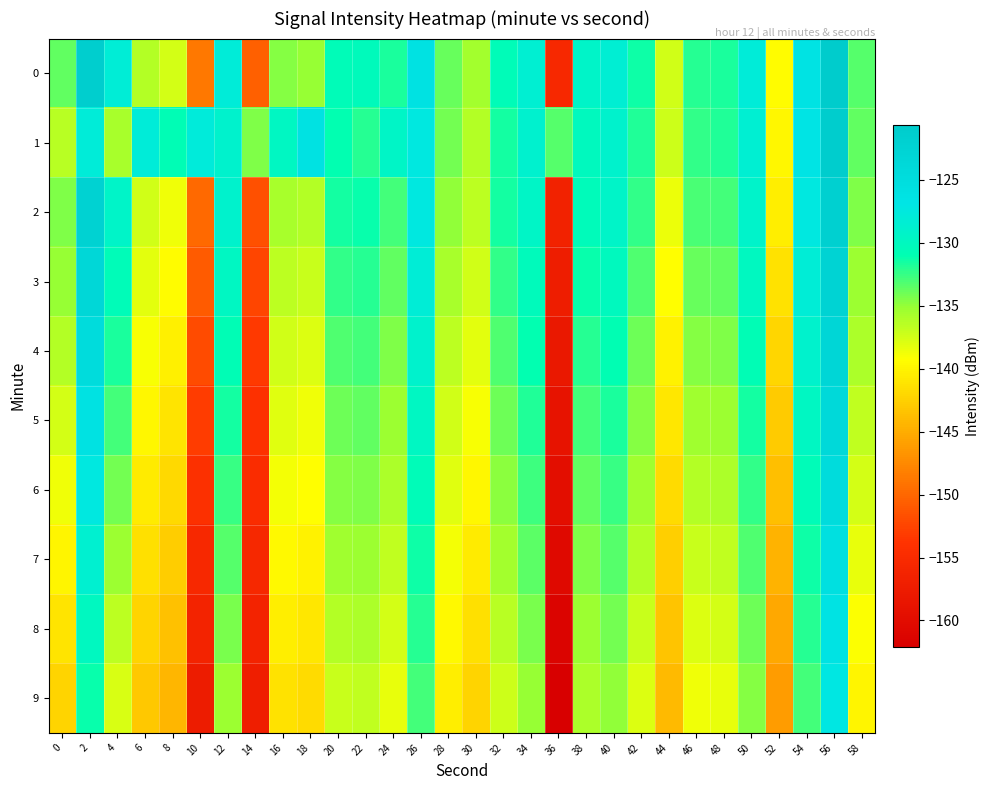

How many categories are shown in the chart?

30